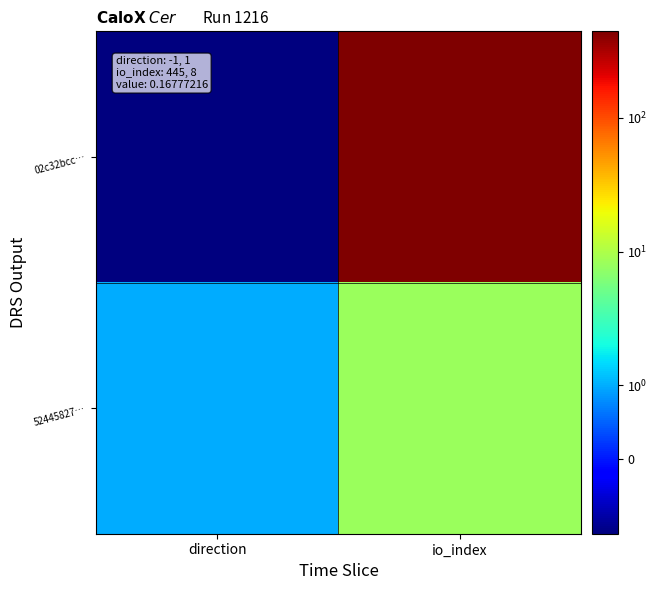

How many series are shown in this chart?

2